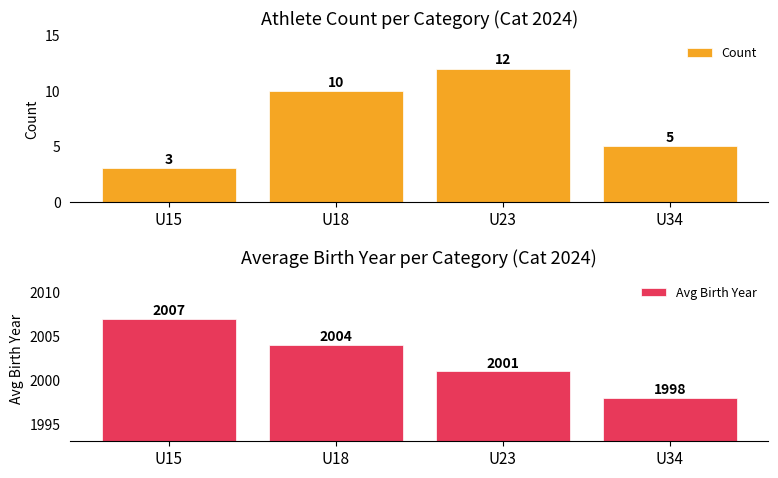

At how many categories does at least one series exceed 1168?

4